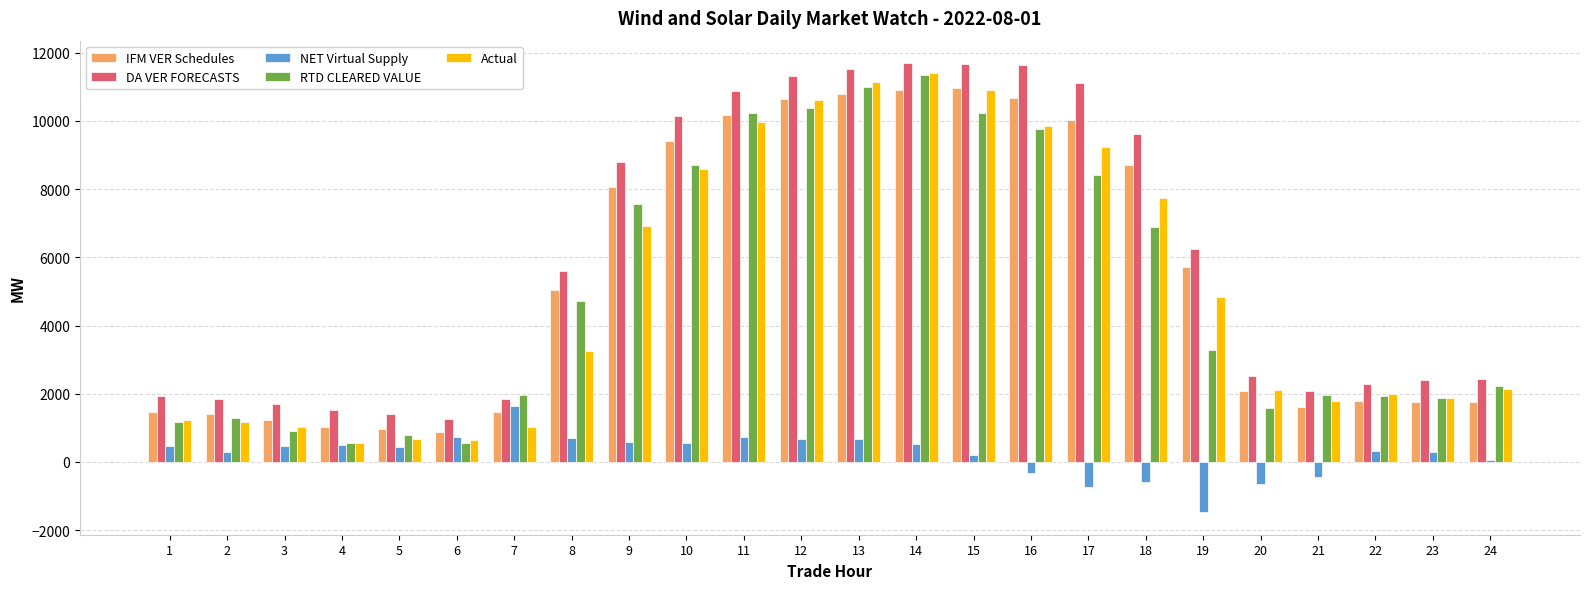

How many bars are there in each group?

5